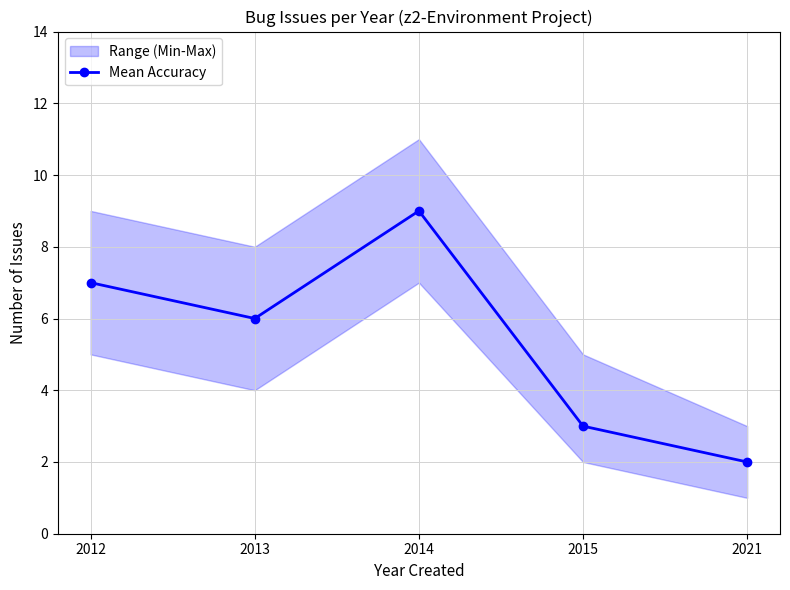

Is it true that the value at 2015 is 1?

False